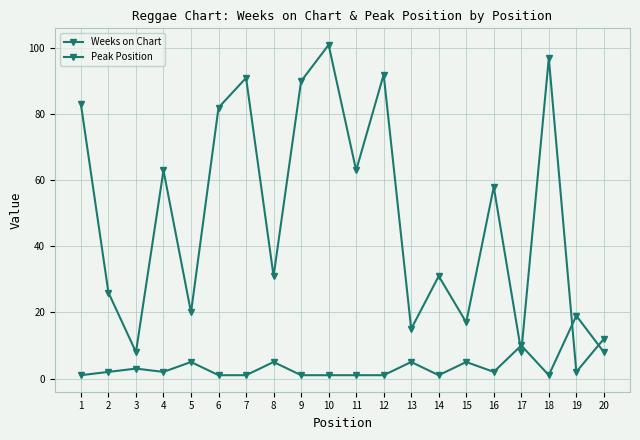

Which has a higher value, 10 or 1?

10